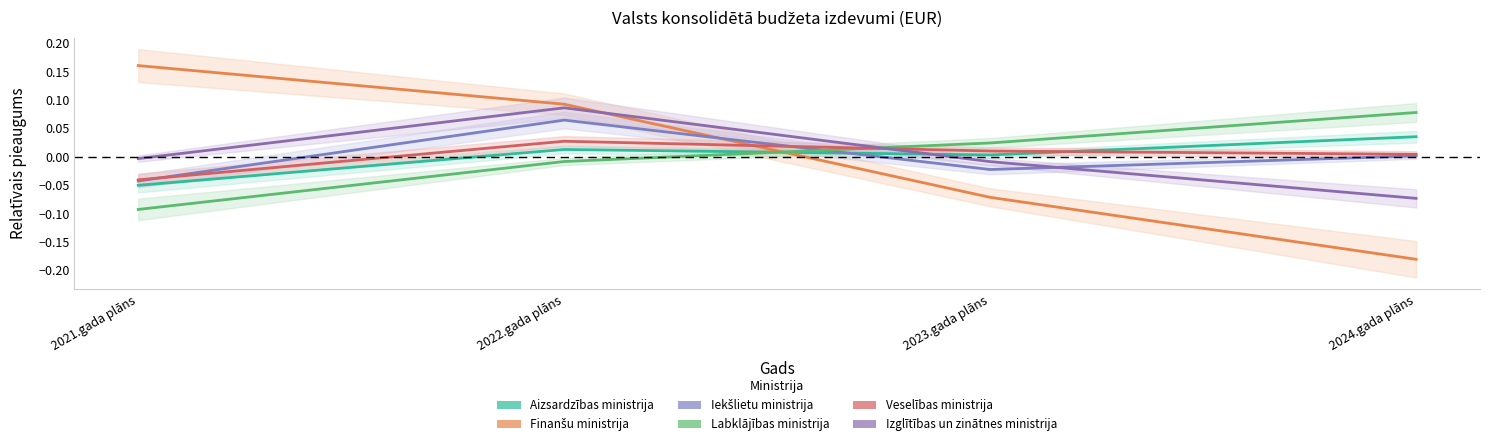

What are all the series names shown in the legend?

Aizsardzības ministrija, Finanšu ministrija, Iekšlietu ministrija, Labklājības ministrija, Veselības ministrija, Izglītības un zinātnes ministrija